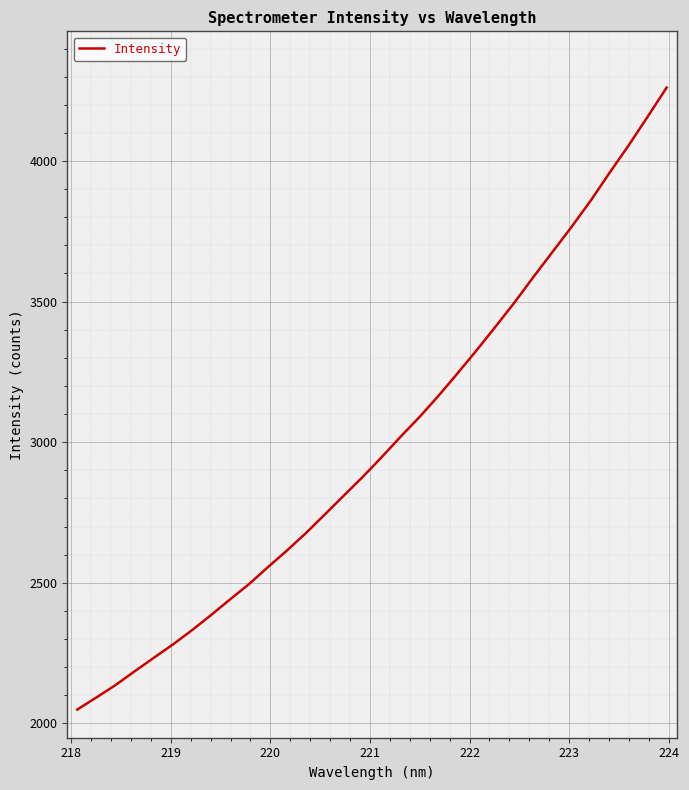

What is the difference between the maximum and minimum values?

2211.8